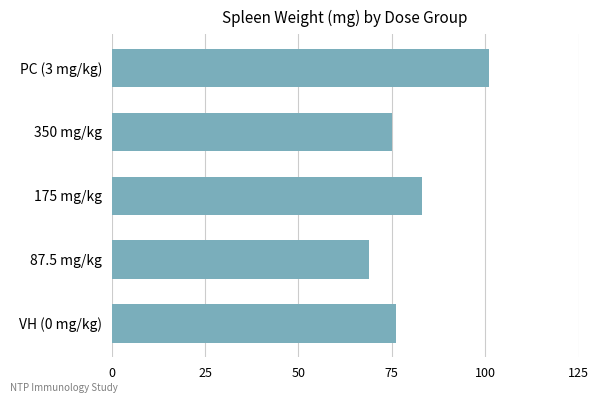

Between 87.5 mg/kg and VH (0 mg/kg), which is larger?

VH (0 mg/kg)